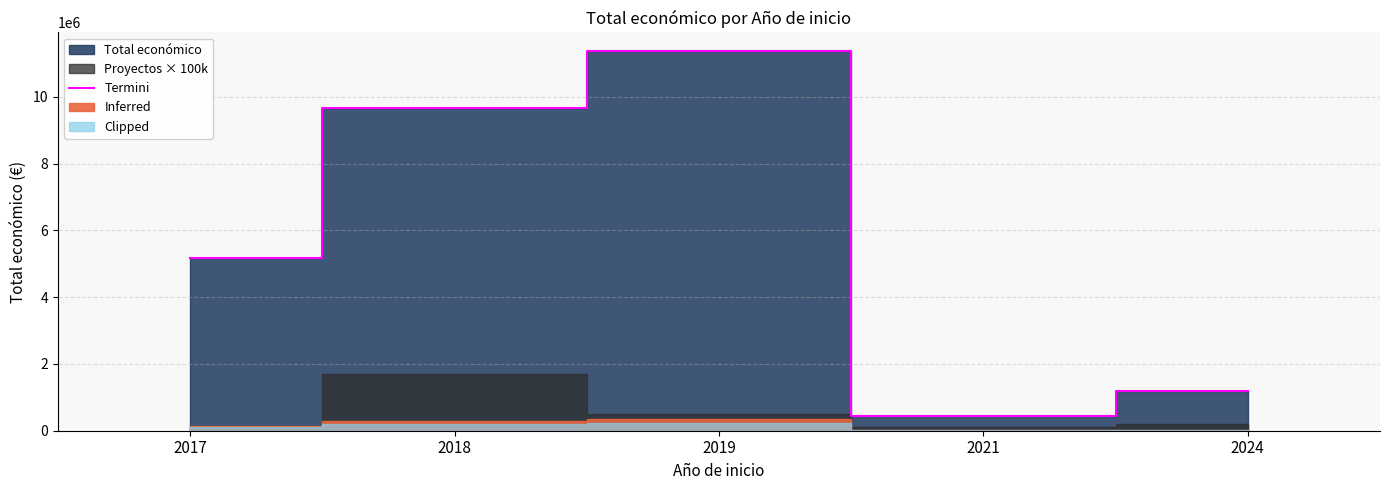

How many points are higher than both their immediate neighbors (excluding endpoints)?

1